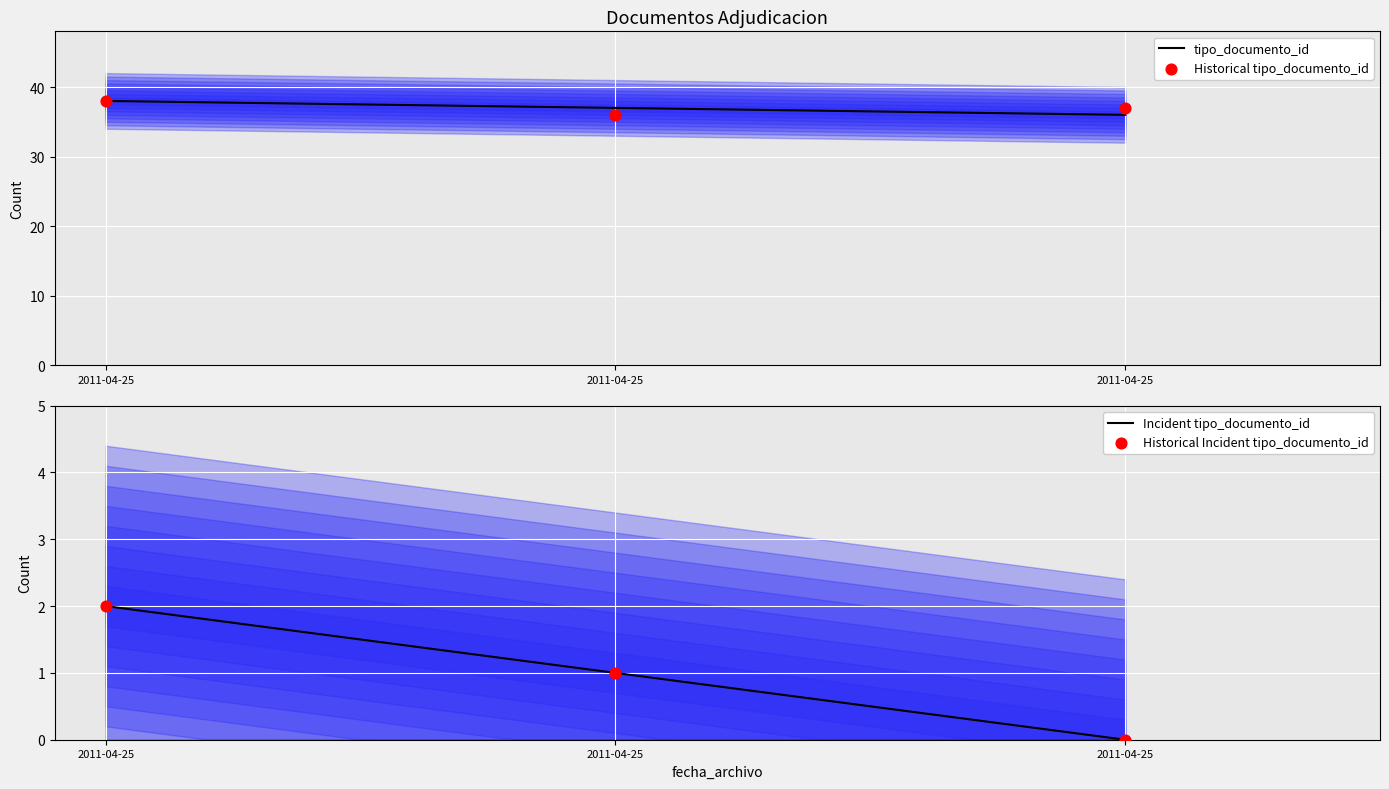

Which has a higher value, 2011-04-25 or 2011-04-25?

2011-04-25